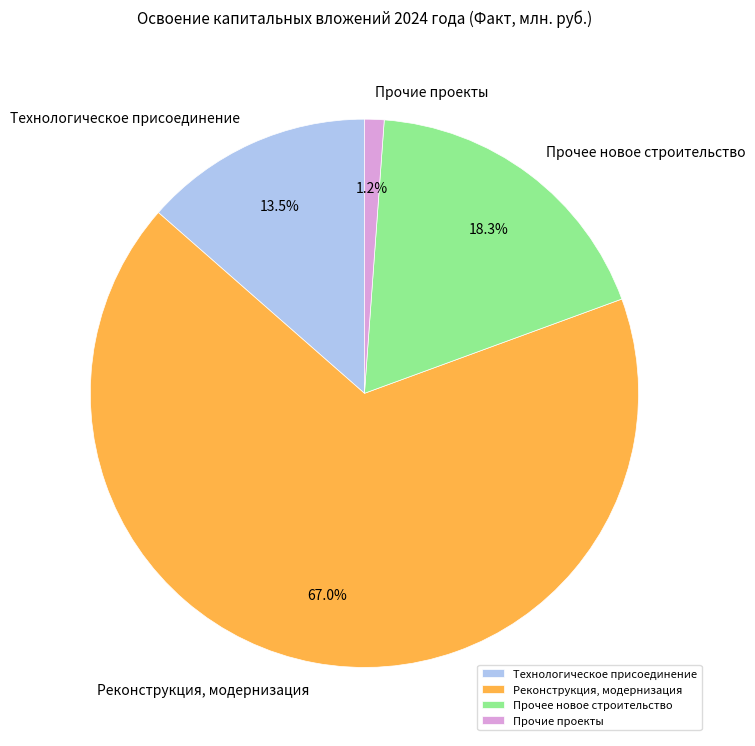

Does any single category account for the majority?

Yes